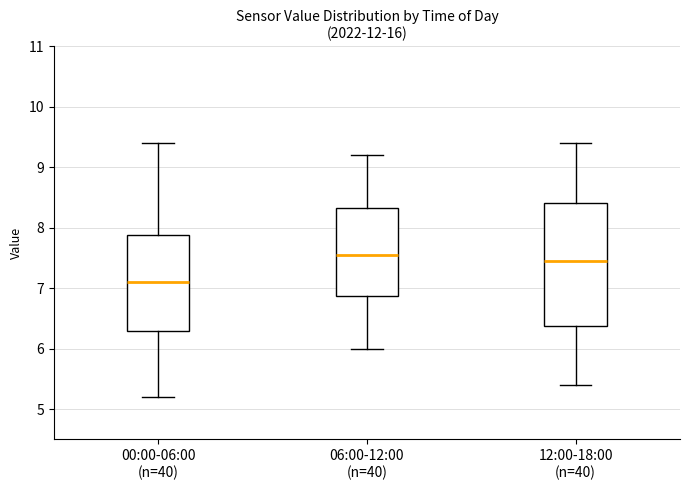

Where is the upper edge of the box for 00:00-06:00 (n=40) on the y-axis? The values are not printed on the chart, so give them approximately, as read against the axis.

7.9